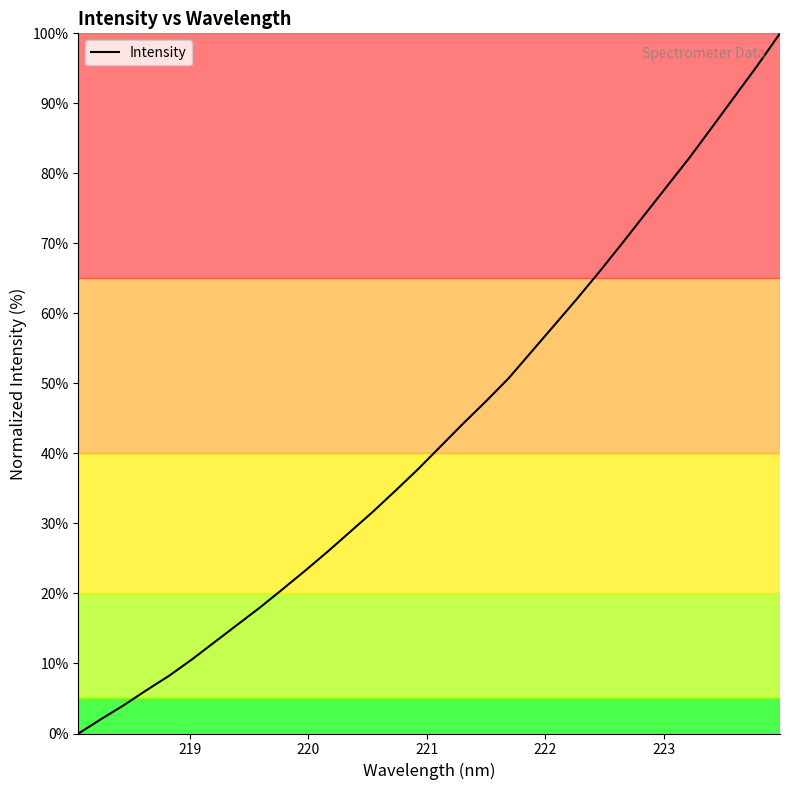

What is the maximum value shown in the chart?

100.0